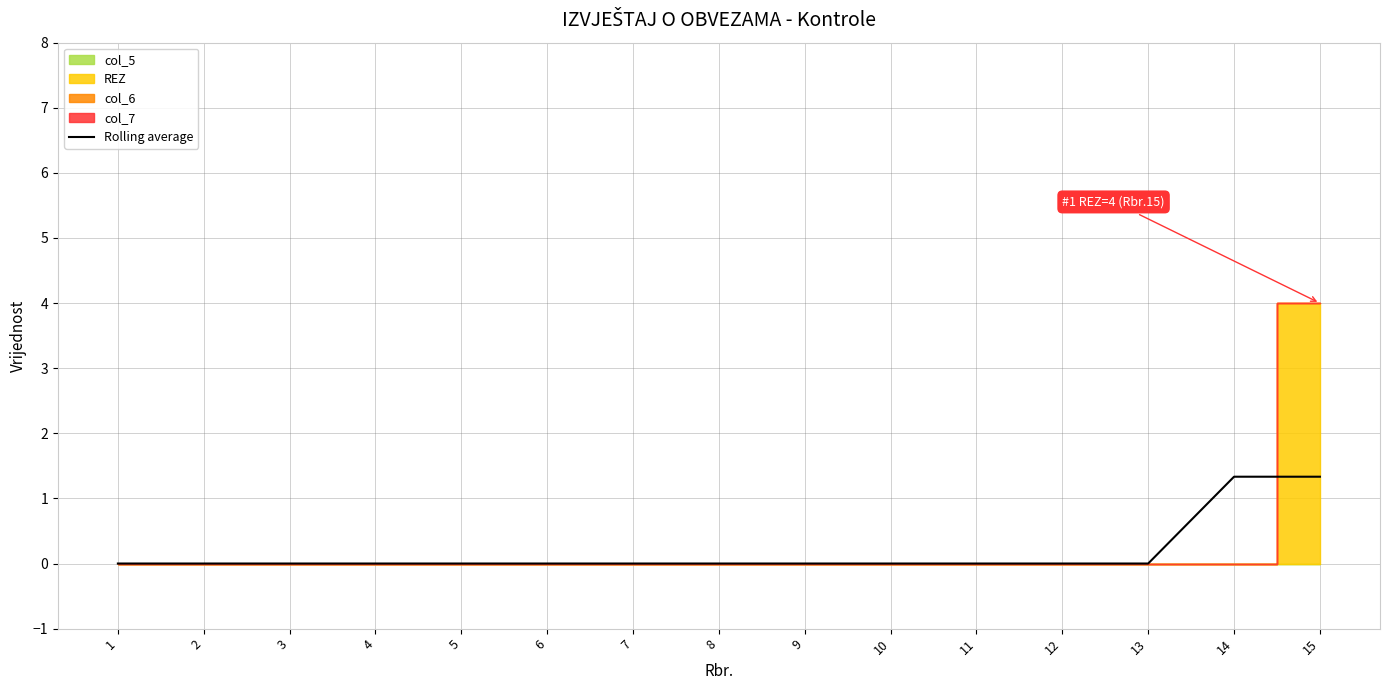

The value of Rolling average at 13 is -0.8. True or false?

False